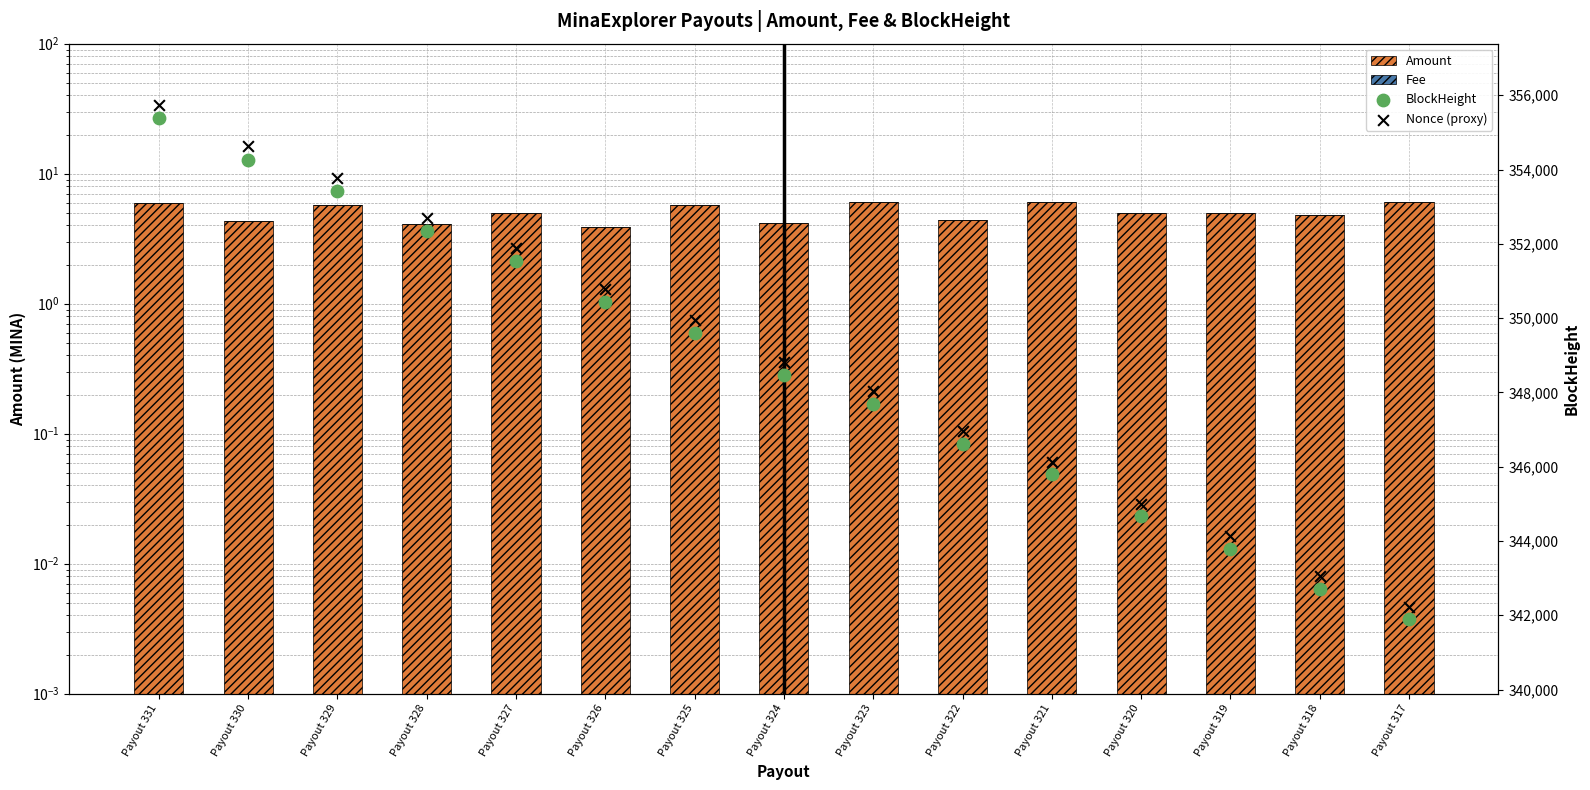

What is the total value across all series at Payout 318?

685751.5